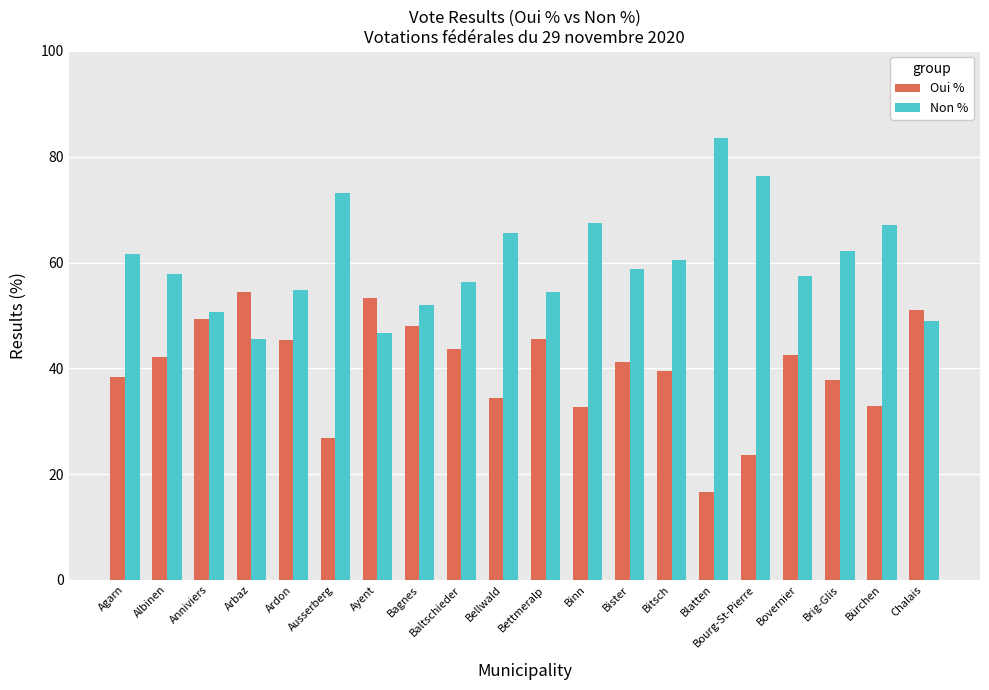

The Oui % series shows 12.0 at Ayent. True or false?

False